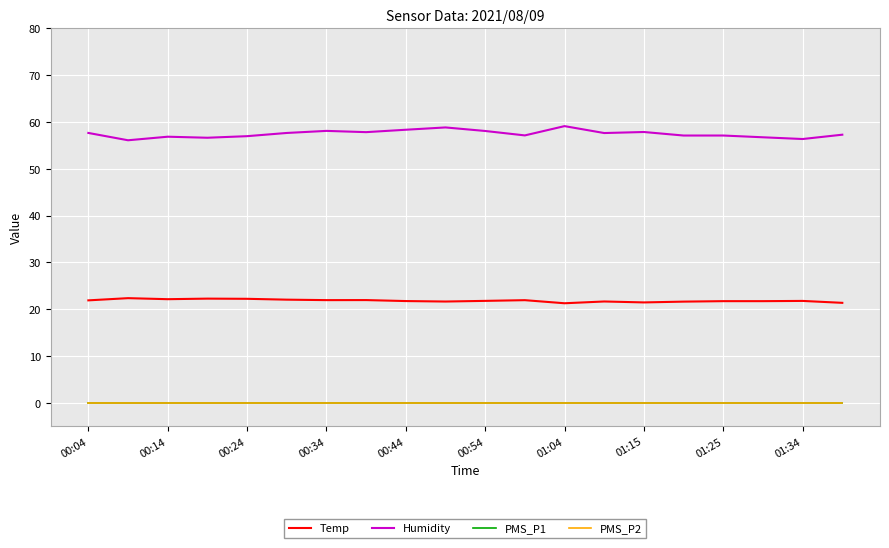

Is this an area chart (filled region under the line)?

No